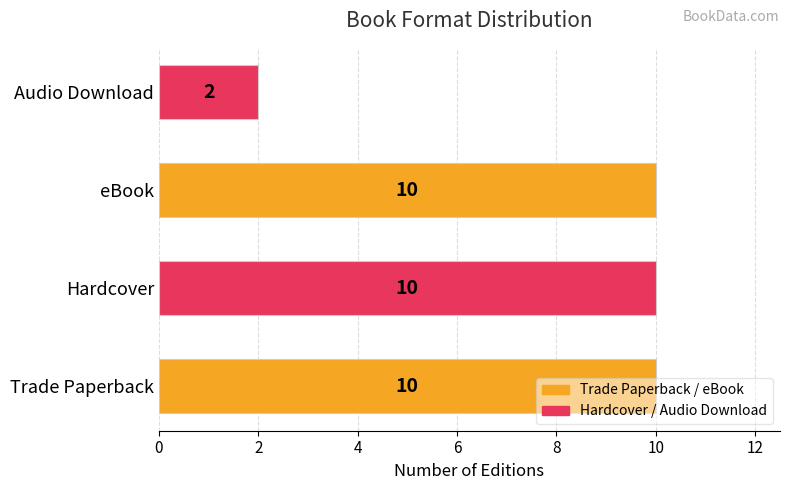

At which category does the chart reach its minimum across all series?

Audio Download